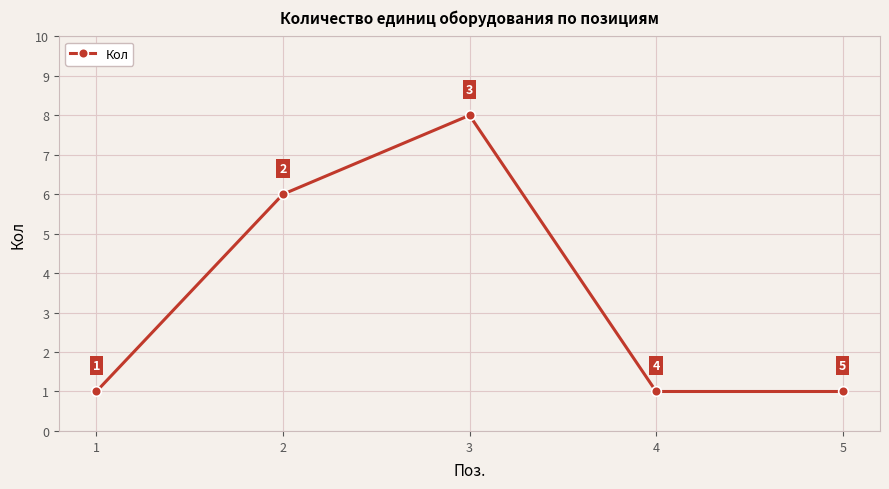

True or false: the data has more than 1 interior local peaks.

False